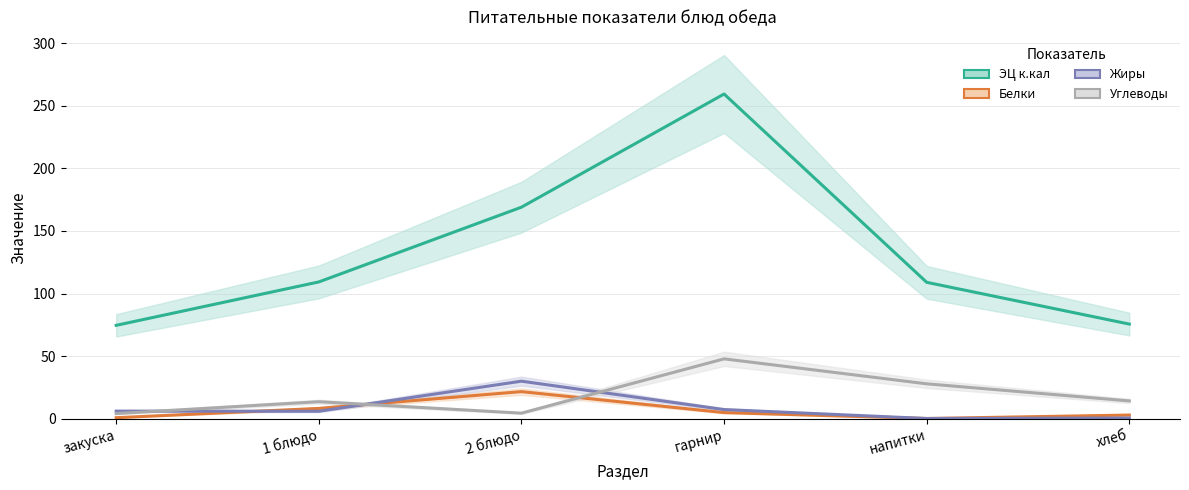

Read the Белки value at гарнир.

4.9